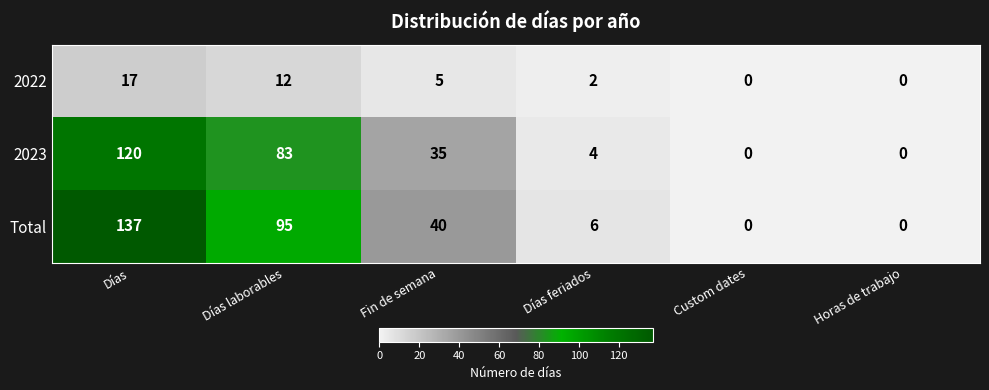

Which series has the largest total across all categories?

Total